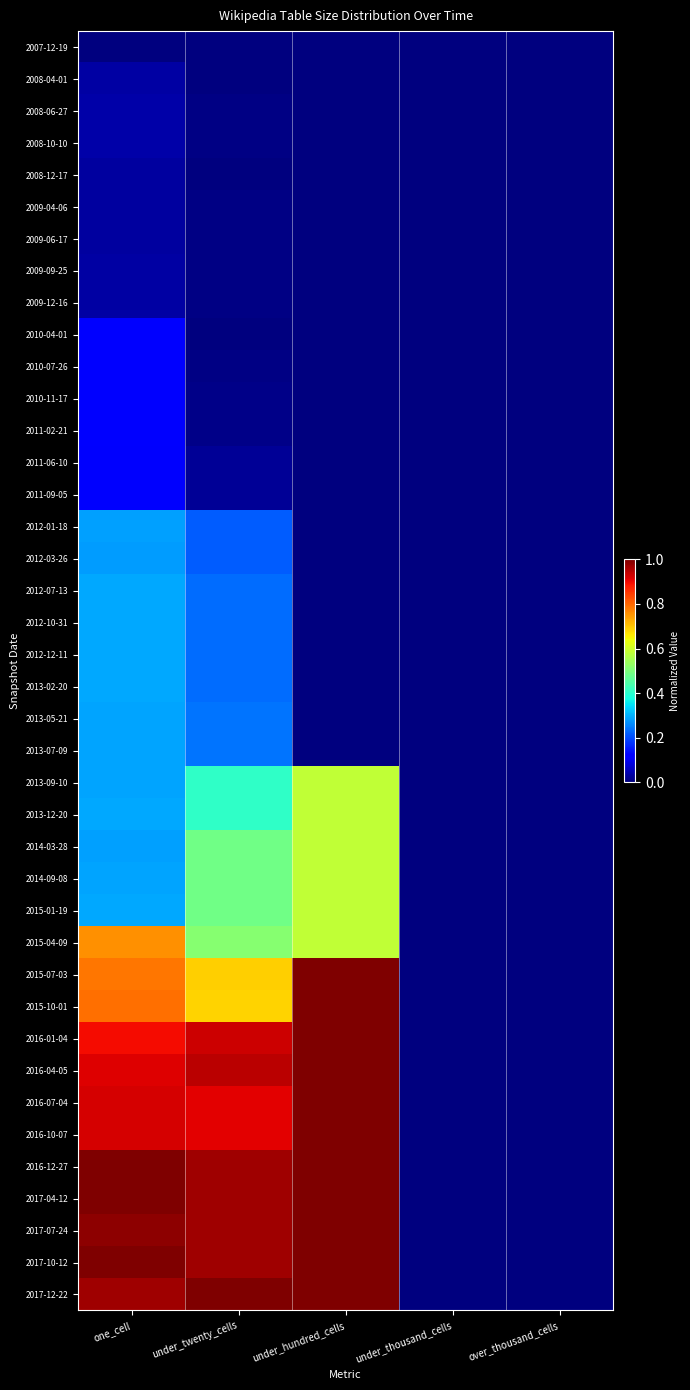

Between under_twenty_cells and under_thousand_cells, which is larger?

under_twenty_cells